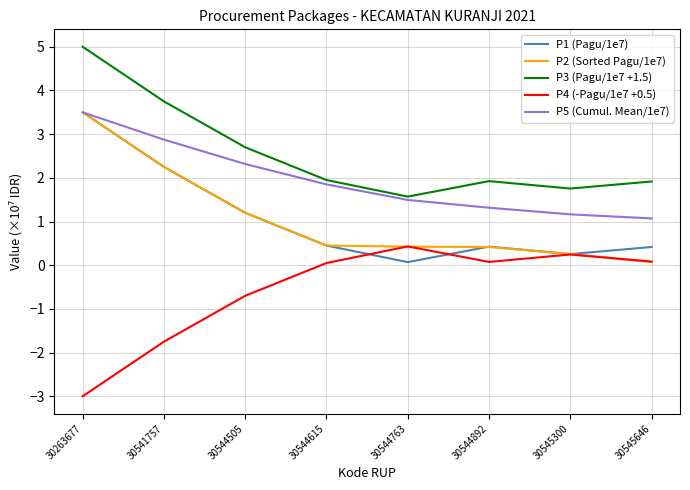

What are all the series names shown in the legend?

P1 (Pagu/1e7), P2 (Sorted Pagu/1e7), P3 (Pagu/1e7 +1.5), P4 (-Pagu/1e7 +0.5), P5 (Cumul. Mean/1e7)